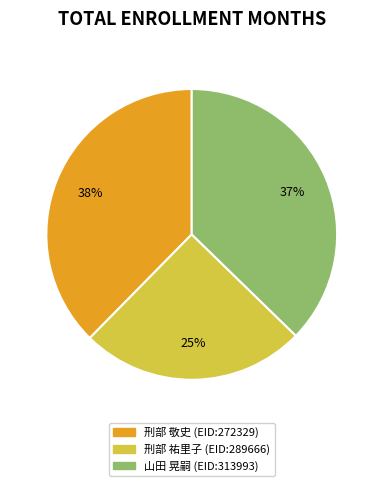

Does any single category account for the majority?

No